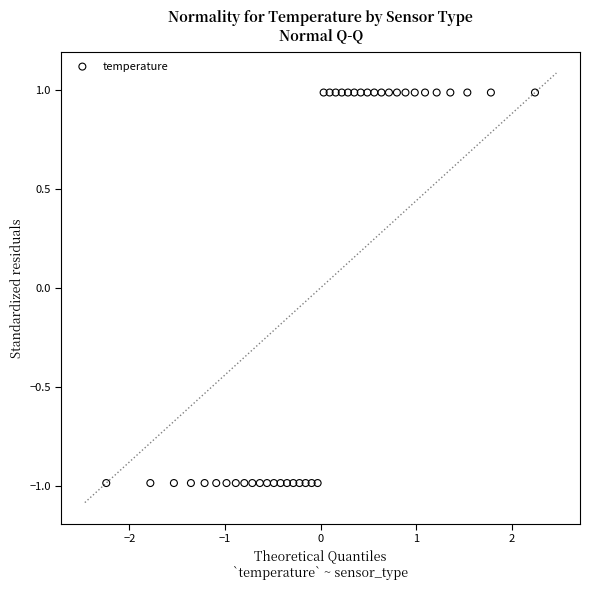

What is the range of Y values (max minus min)?

2.0